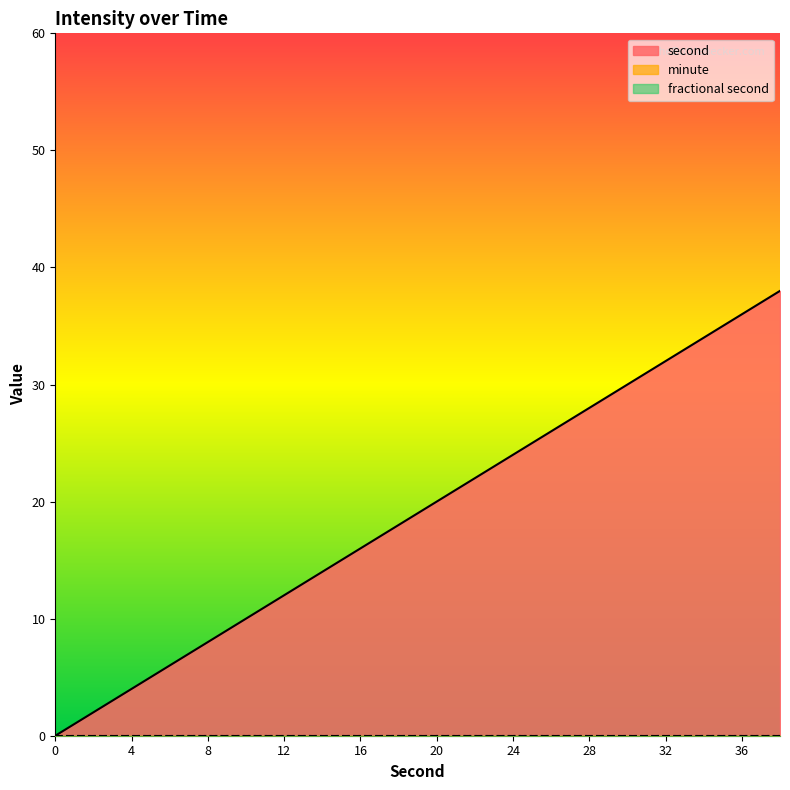

Does the chart display data point markers on the line(s)?

No